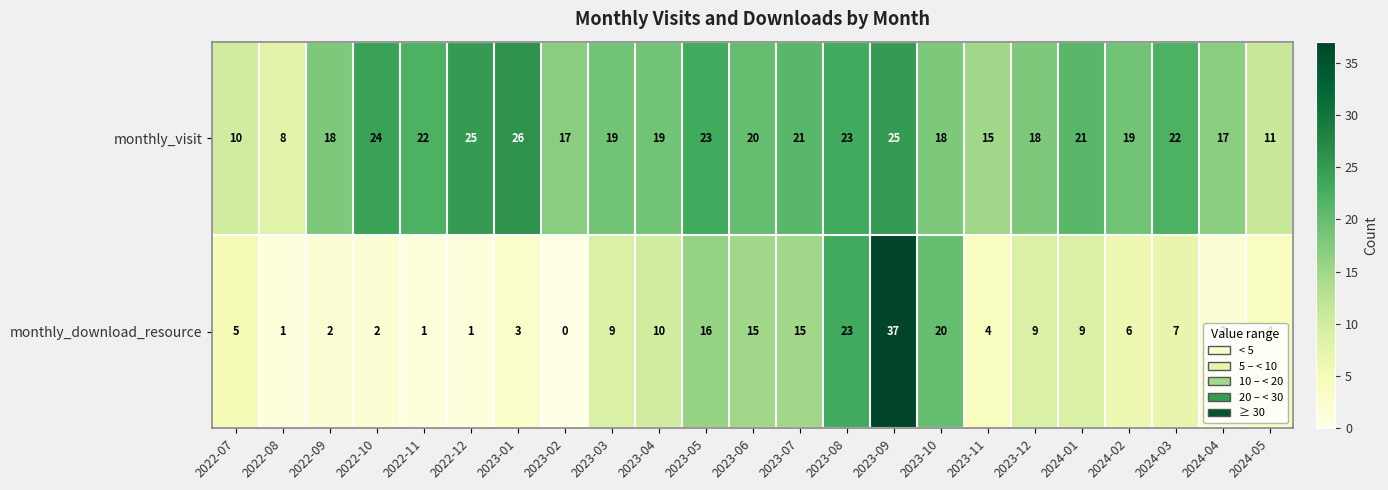

What value does the monthly_visit series have at 2024-02, to the nearest 10?

20